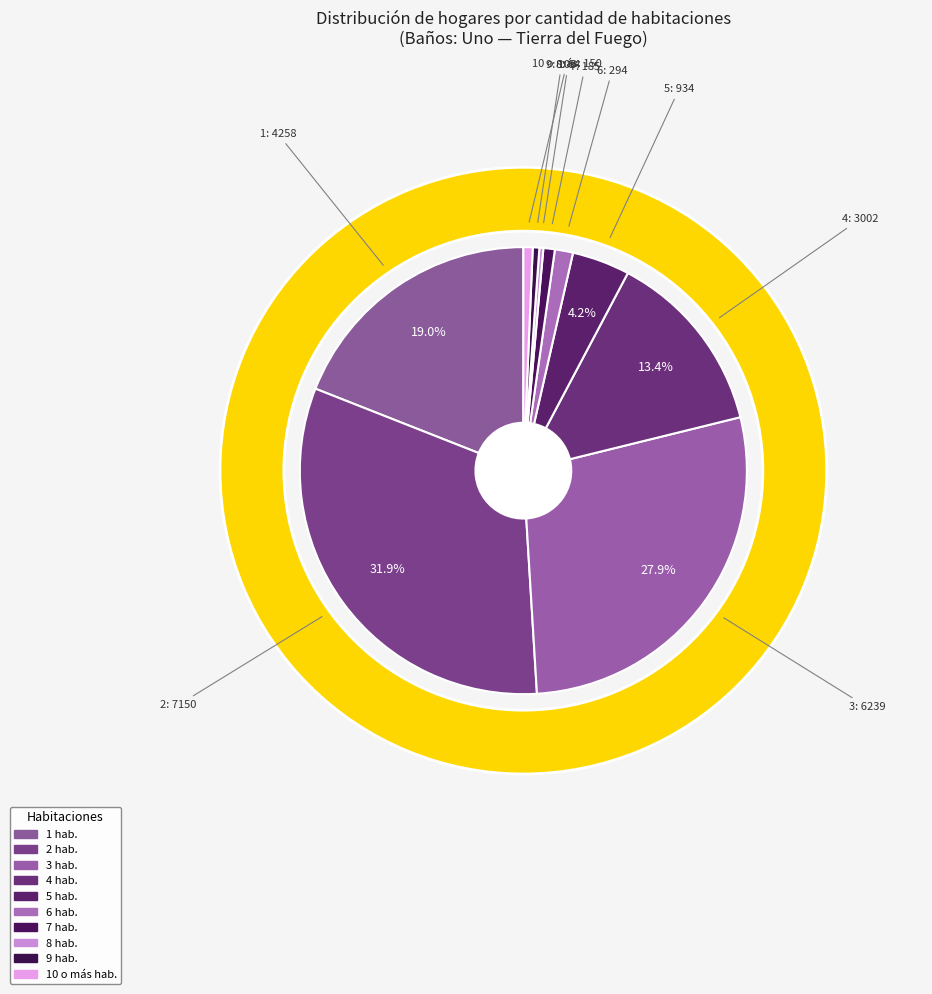

Combined, what portion of the pie is 8 and 2?

32.2%